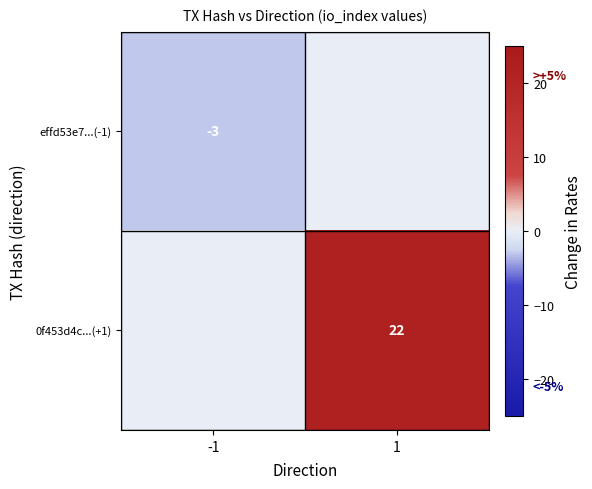

Is it true that 0f453d4c...(+1) equals 6 at 1?

False